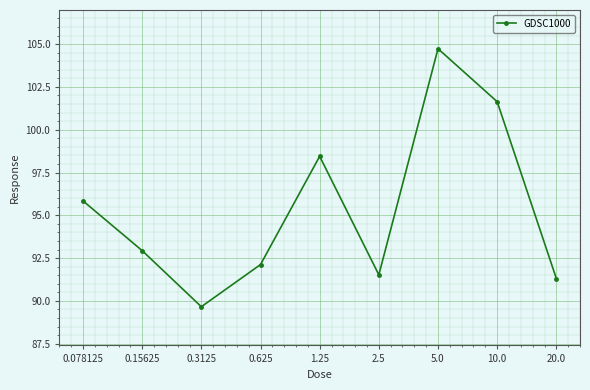

Approximately how many times larger is the value at 0.15625 compared to 20.0?

1.0